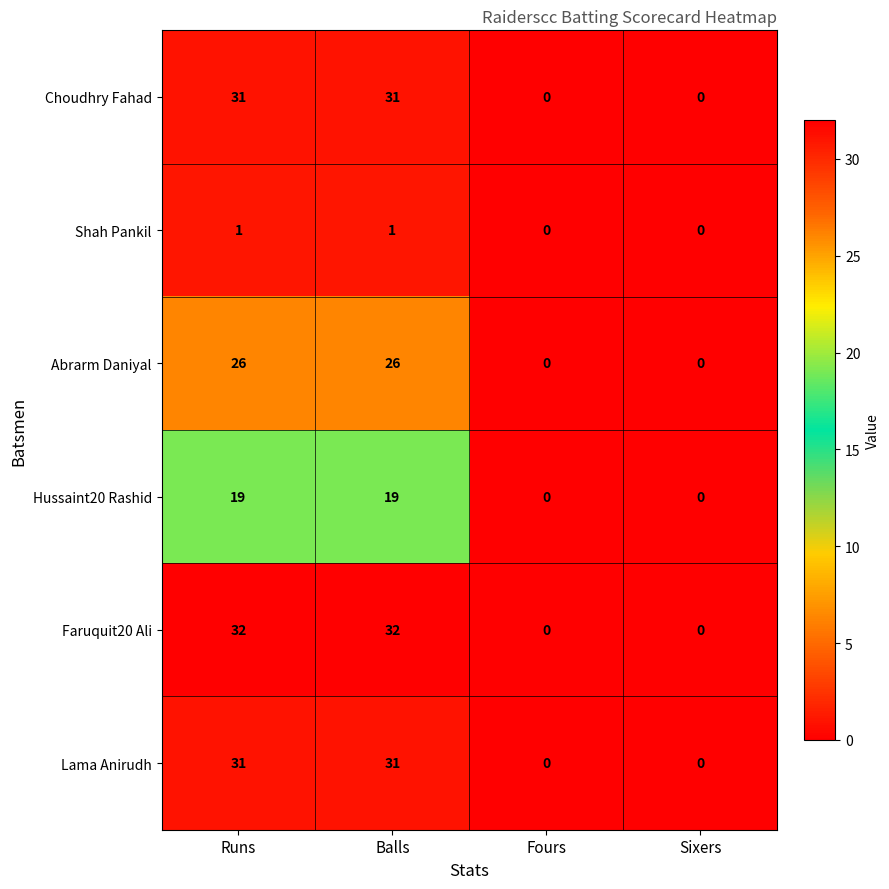

What is the approximate value of Lama Anirudh at Runs?

31